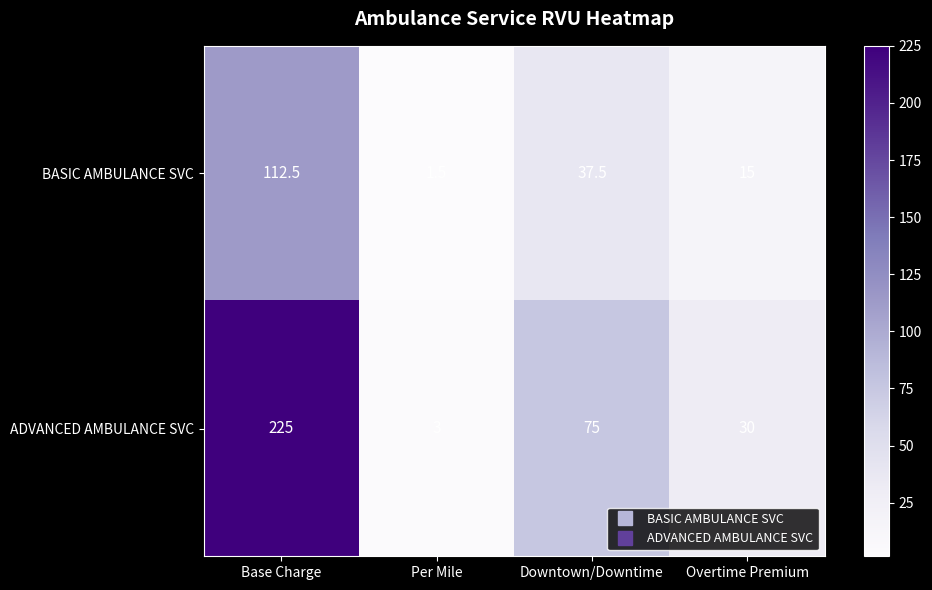

Which series has the largest total across all categories?

ADVANCED AMBULANCE SVC